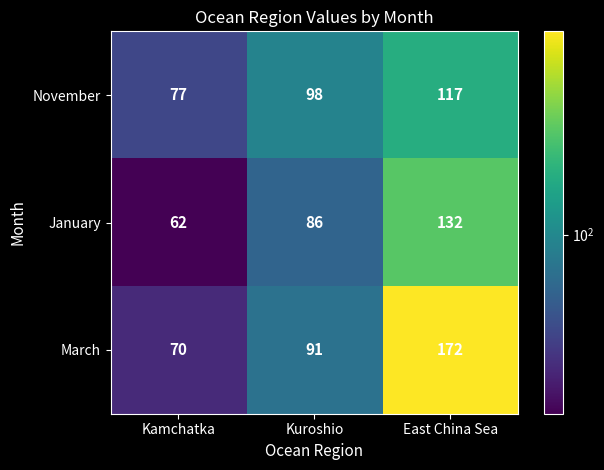

What is the difference between the March values at Kamchatka and East China Sea?

102